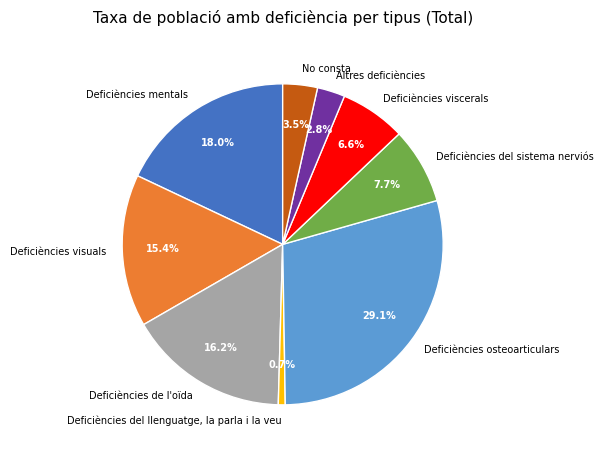

What is the ratio of the value at Altres deficiències to the value at Deficiències osteoarticulars?

0.1